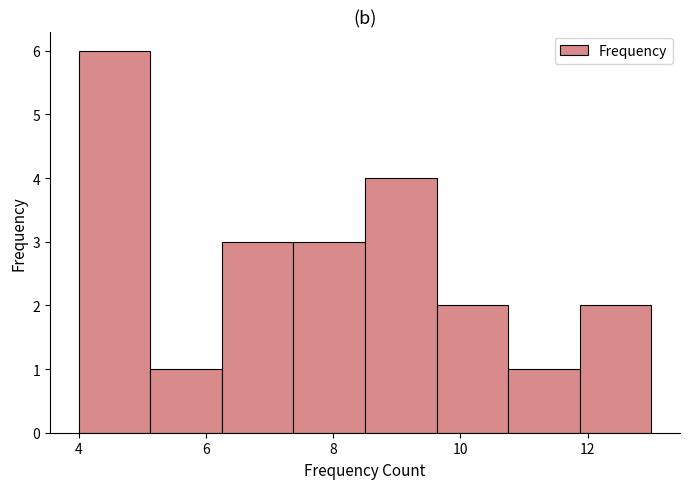

Reading left to right, transcribe this chart: for each bar, give the range it covers on the x-axis and its height. Neither the bar edges nor the heights are printed on the chart, so give them approximately, as read against the axes.

4.0 to 5.2: 6
5.2 to 6.2: 1
6.2 to 7.4: 3
7.4 to 8.6: 3
8.6 to 9.6: 4
9.6 to 10.8: 2
10.8 to 11.8: 1
11.8 to 13.0: 2